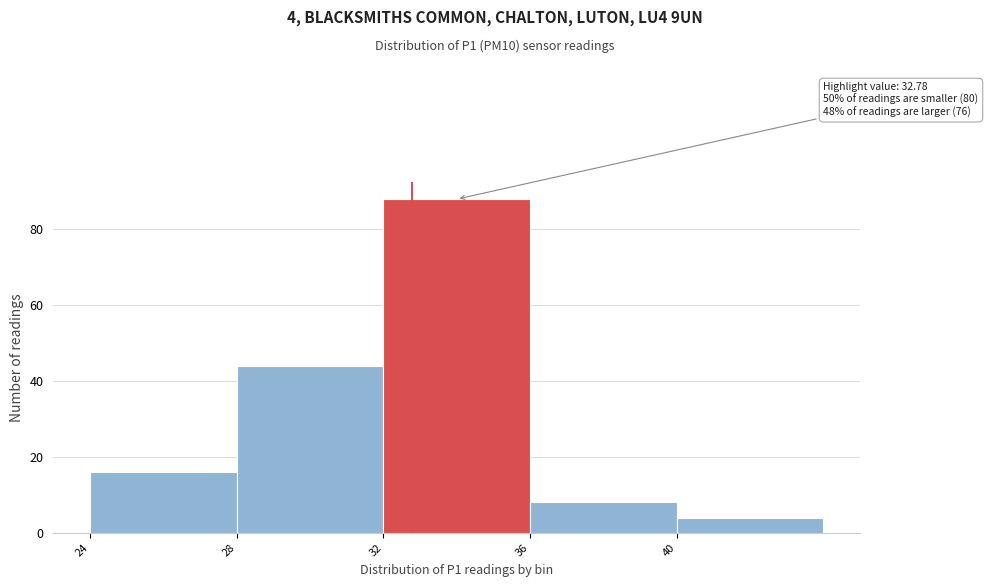

Over which range of the x-axis is the bar tallest?

32 to 36